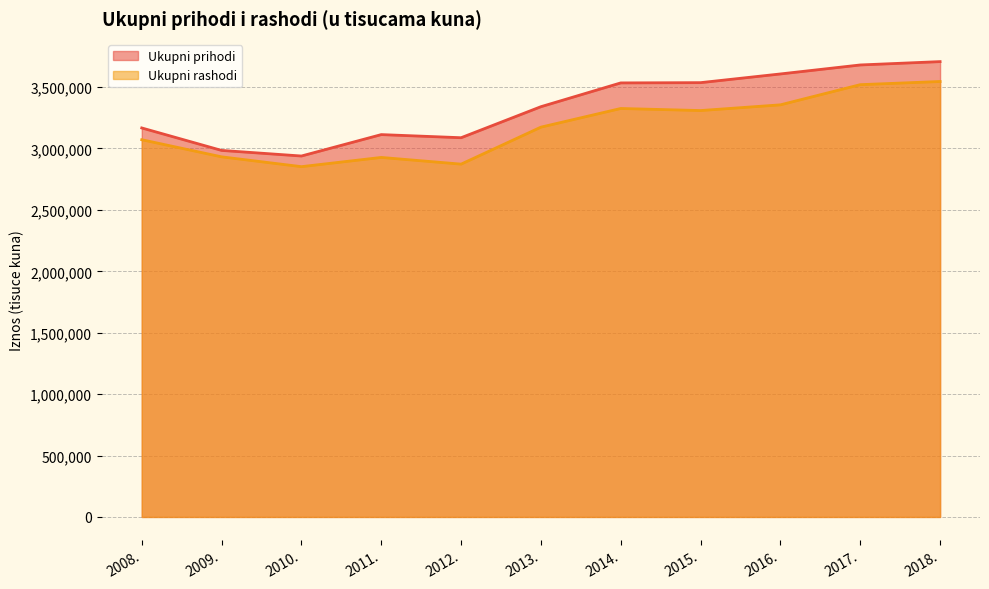

What is the sum of all Ukupni prihodi values?

36696307.4